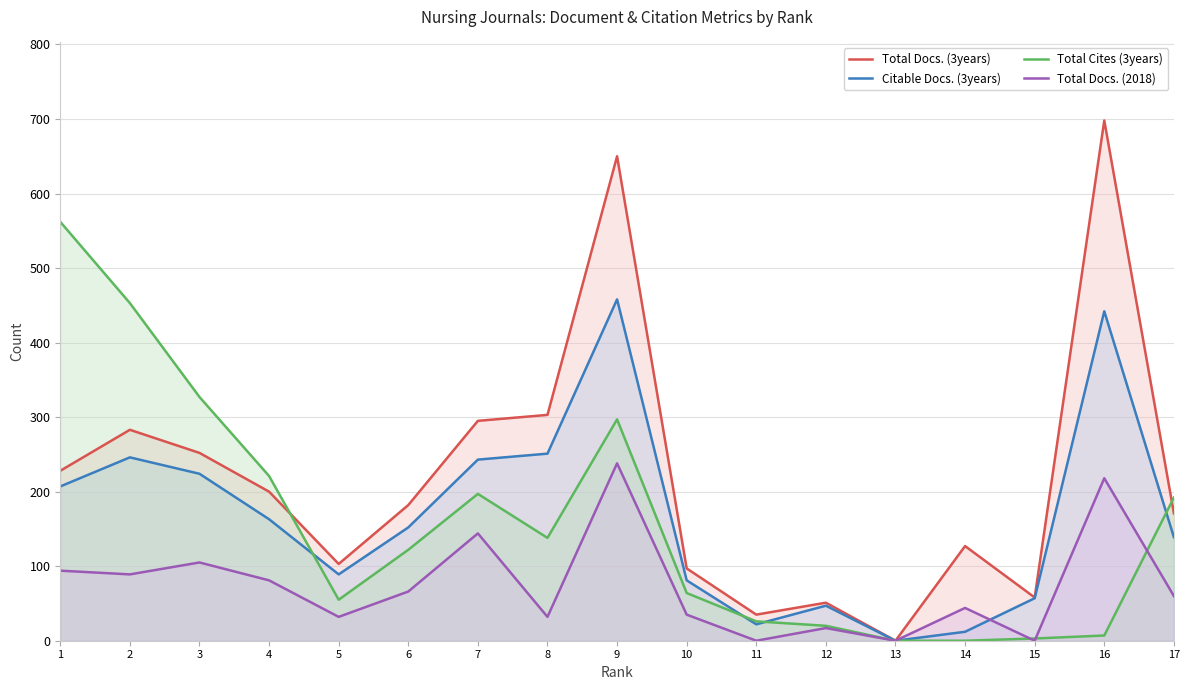

What is the sum of the Total Docs. (3years) values at 4 and 16?

898